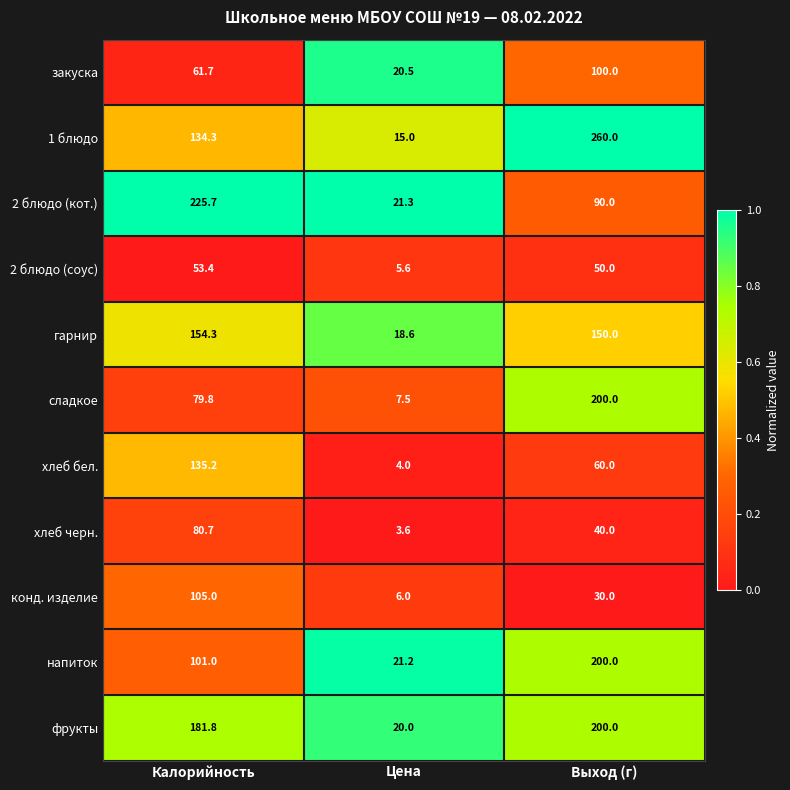

Rank the series at Цена from lowest to highest value.

хлеб черн., хлеб бел., 2 блюдо (соус), конд. изделие, сладкое, 1 блюдо, гарнир, фрукты, закуска, напиток, 2 блюдо (кот.)